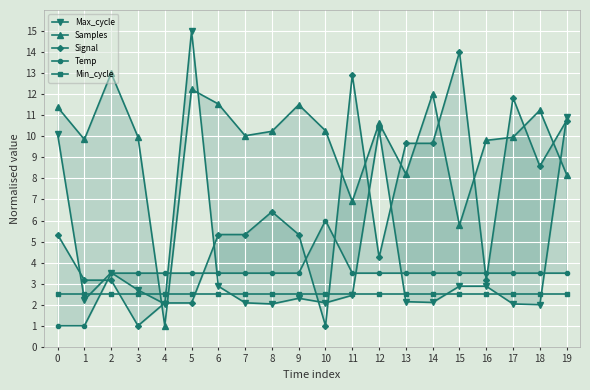

Which series changed the most between 6 and 8?

Samples